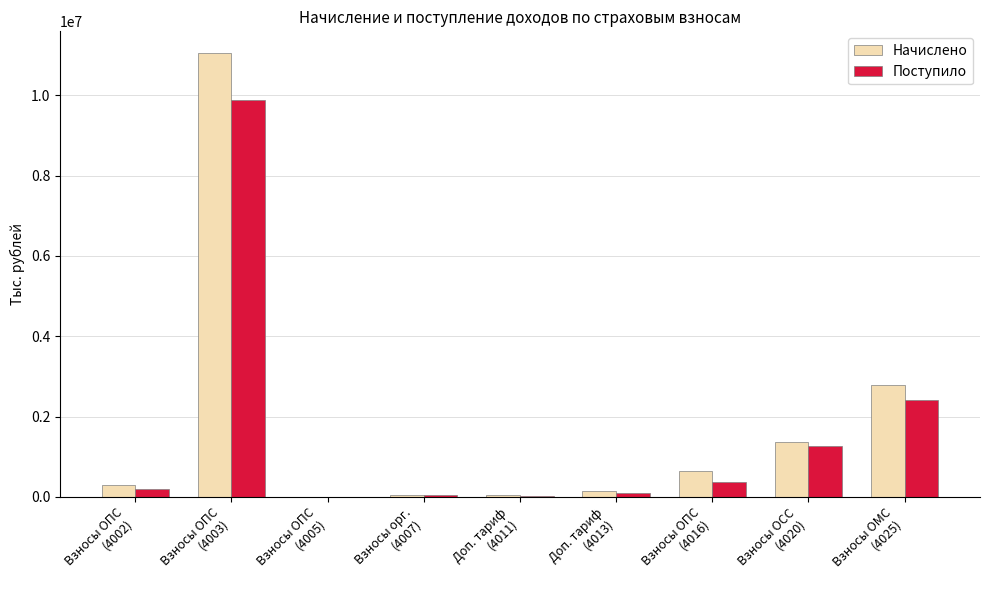

How many groups of bars are there?

9